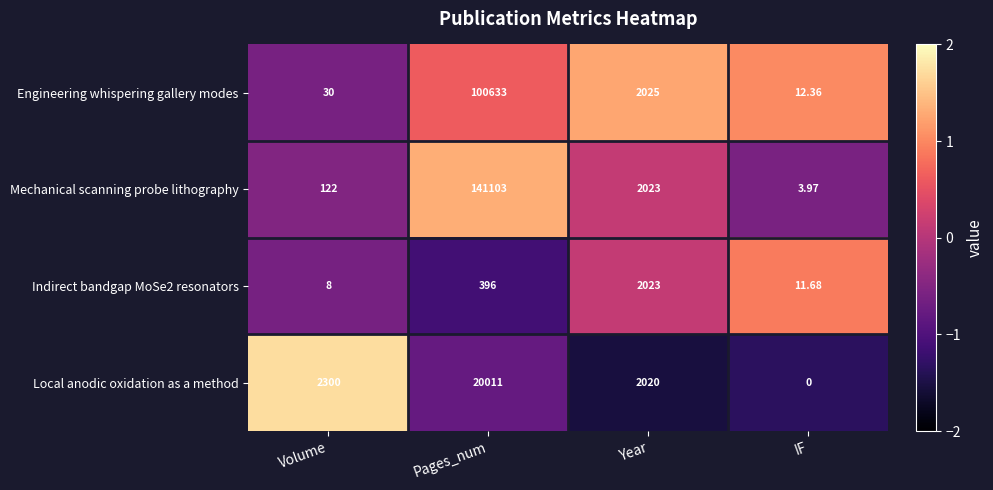

Which series has the largest total across all categories?

Mechanical scanning probe lithography